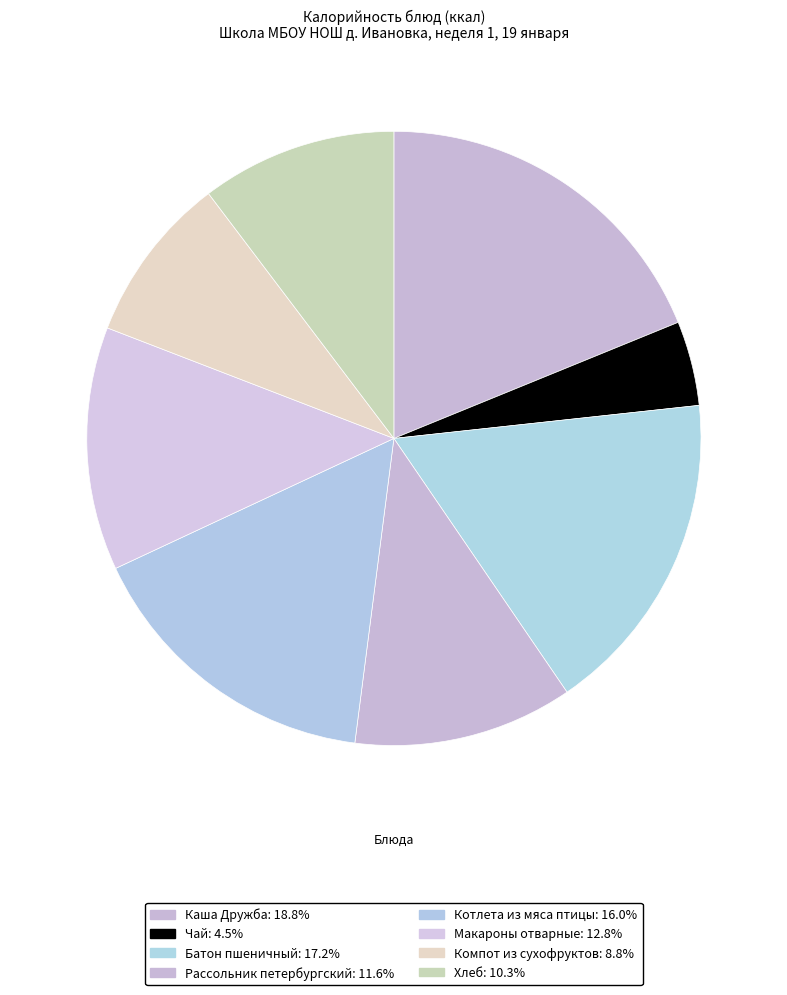

Count the number of slices in the pie.

8